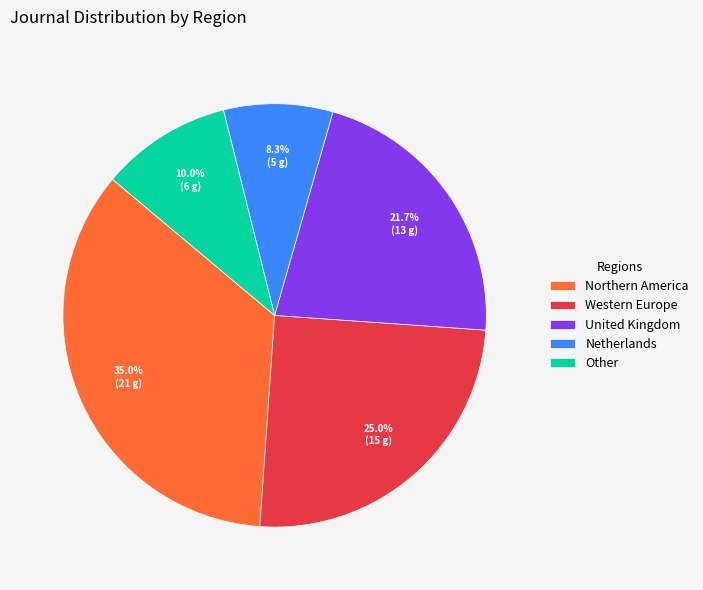

How many slices are in this pie chart?

5